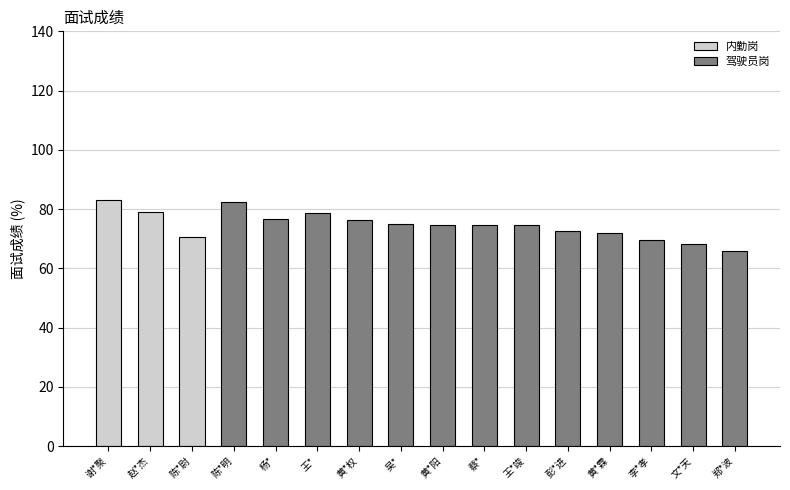

Reading left to right, list all the values displayed in this chart.

83.0	78.9	70.6	82.3	76.8	78.5	76.3	74.9	74.5	74.5	74.5	72.5	72.0	69.5	68.2	65.8